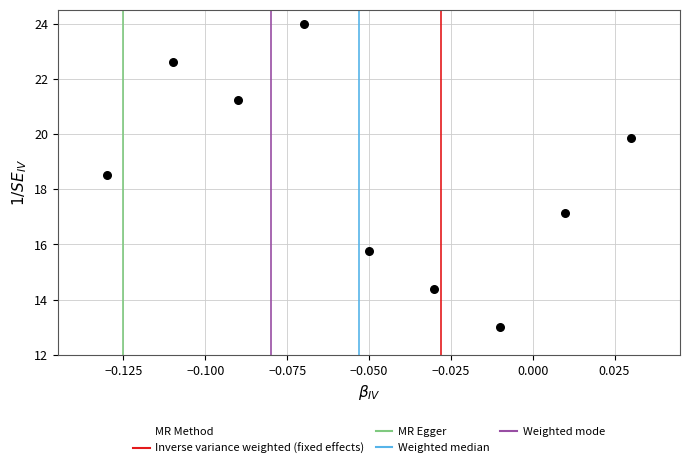

What is the average Y value?

18.5